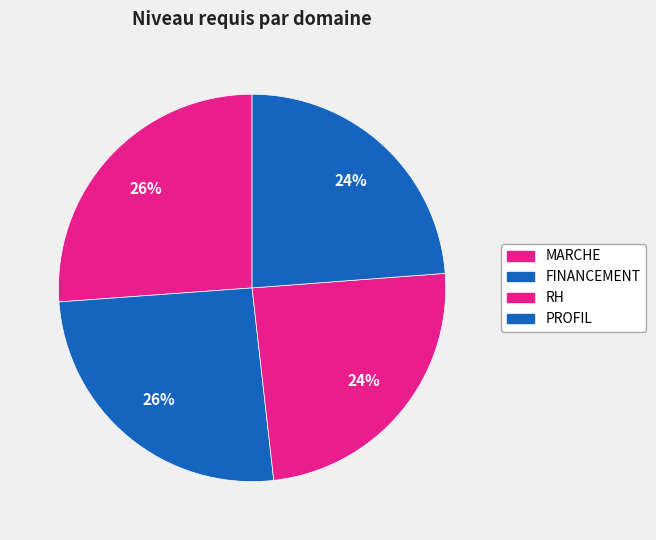

Is it true that PROFIL is 13% of the pie?

False